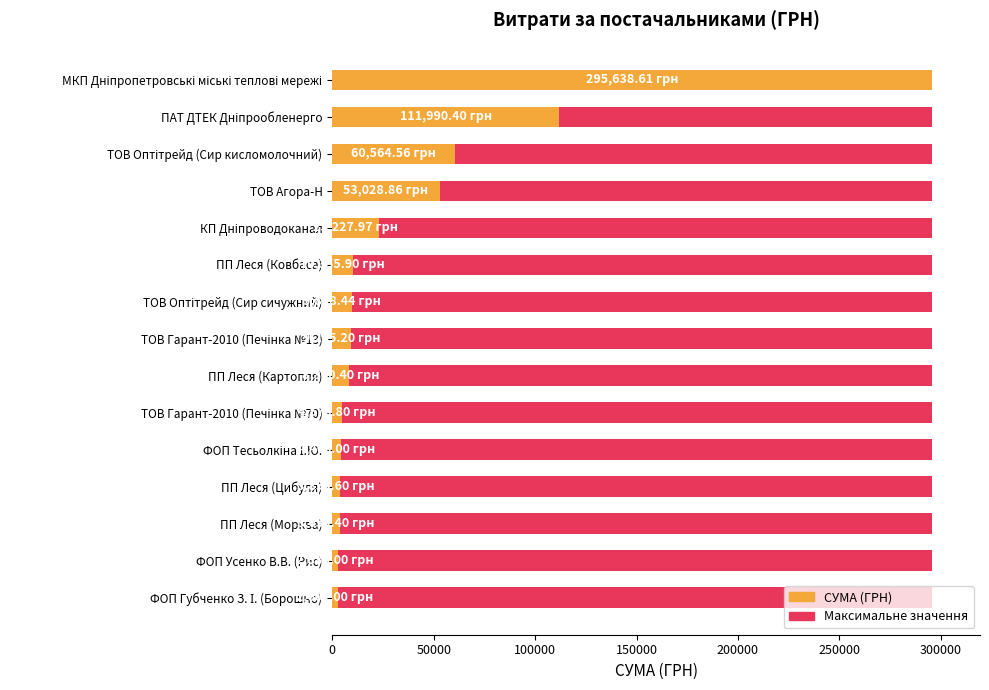

What are all the series names shown in the legend?

Максимальне значення, СУМА (ГРН)